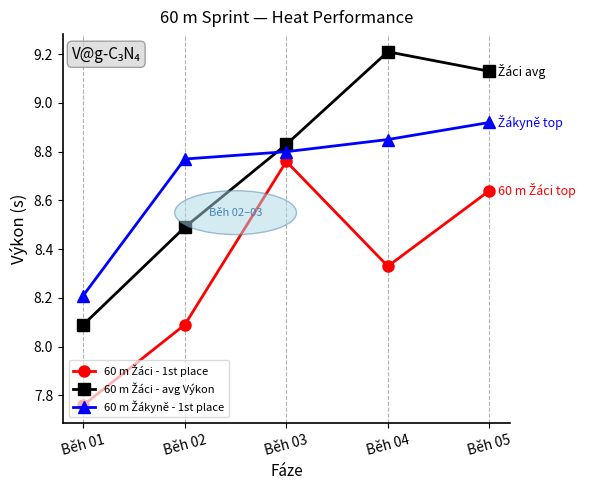

What is the difference between the highest and lowest values at Běh 04?

0.9